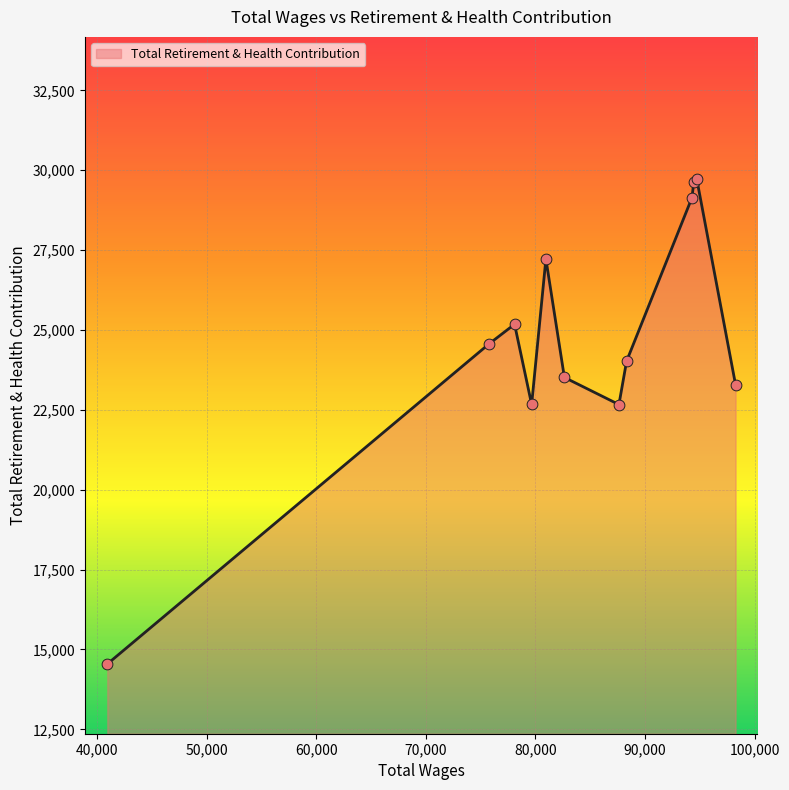

What is the maximum value shown in the chart?

29715